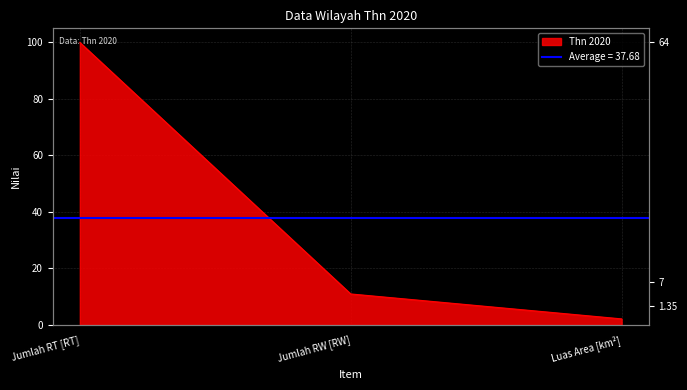

List the labels in order of value, smallest first.

Luas Area [km²], Jumlah RW [RW], Jumlah RT [RT]